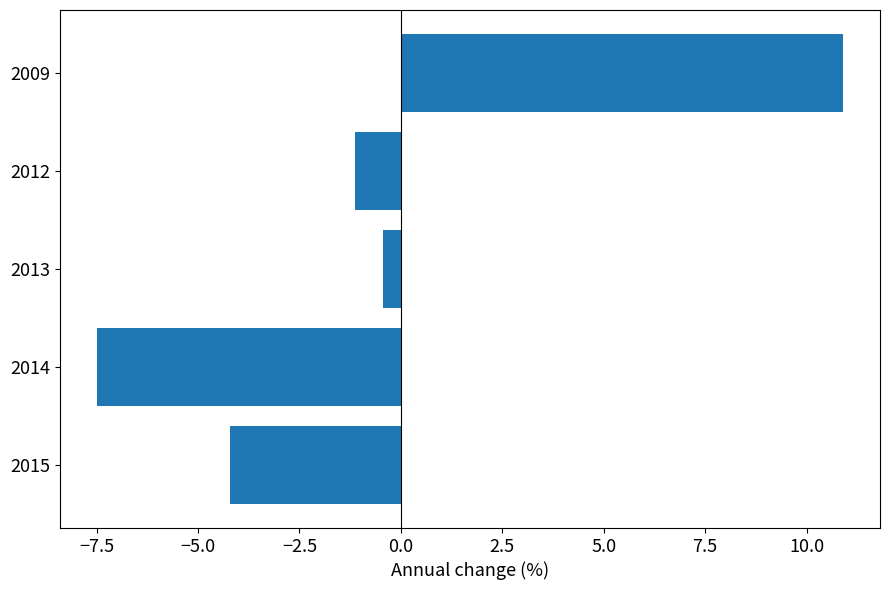

What is the sum of all values?

-2.4